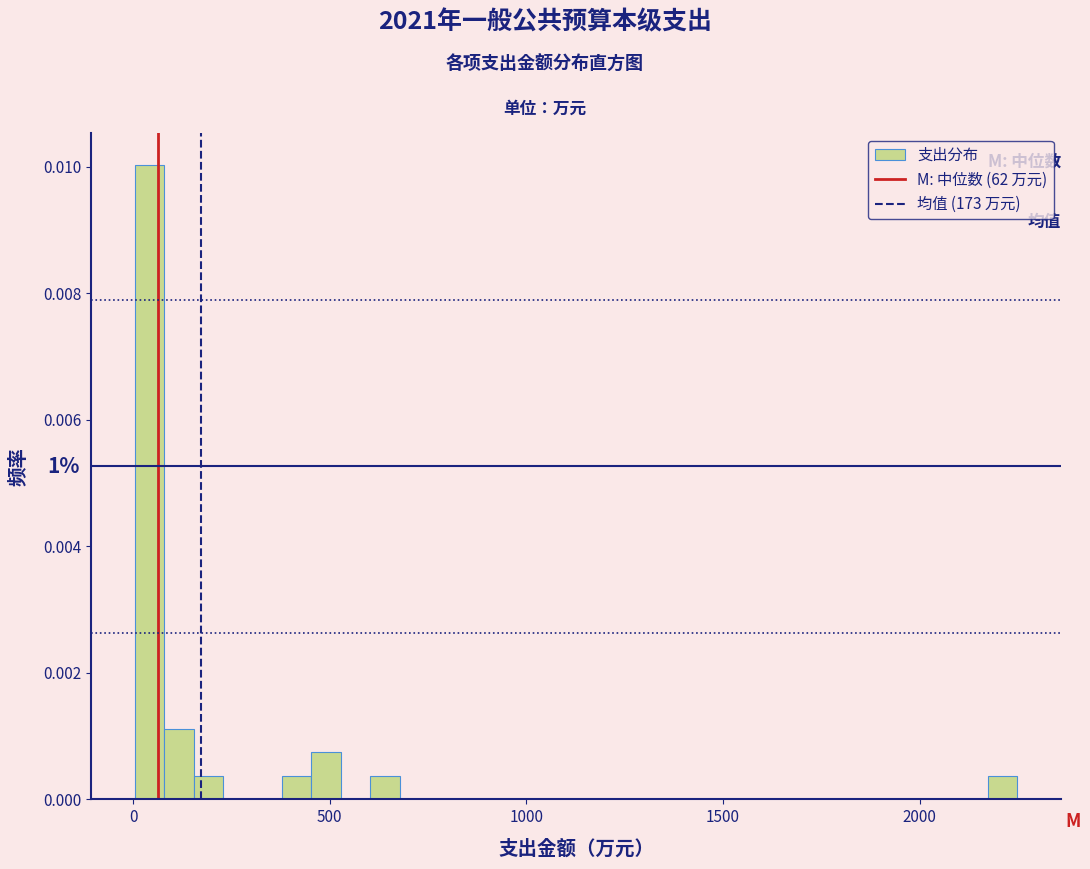

Read against the x-axis, roughly where is the centre of the tallest bar?

50